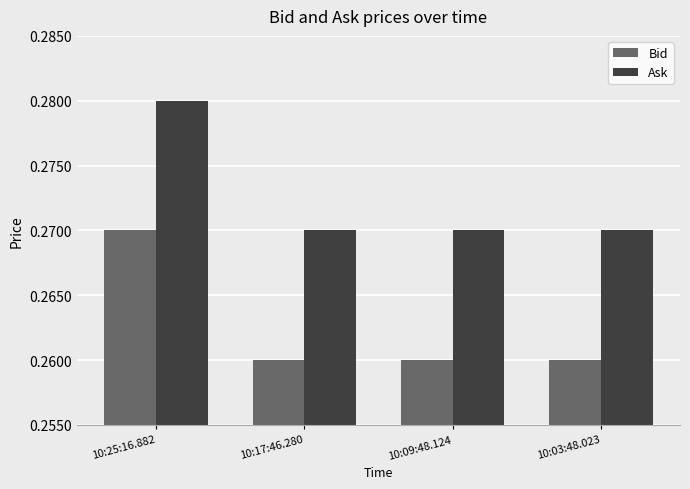

Is it true that Bid equals 0.4 at 10:09:48.124?

False